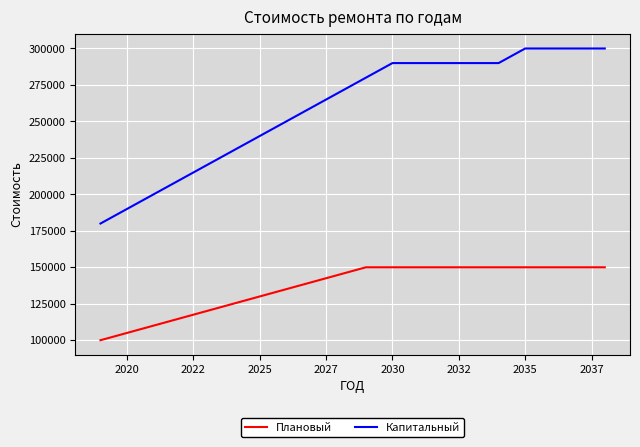

How many values in the Плановый series are below 150000?

10